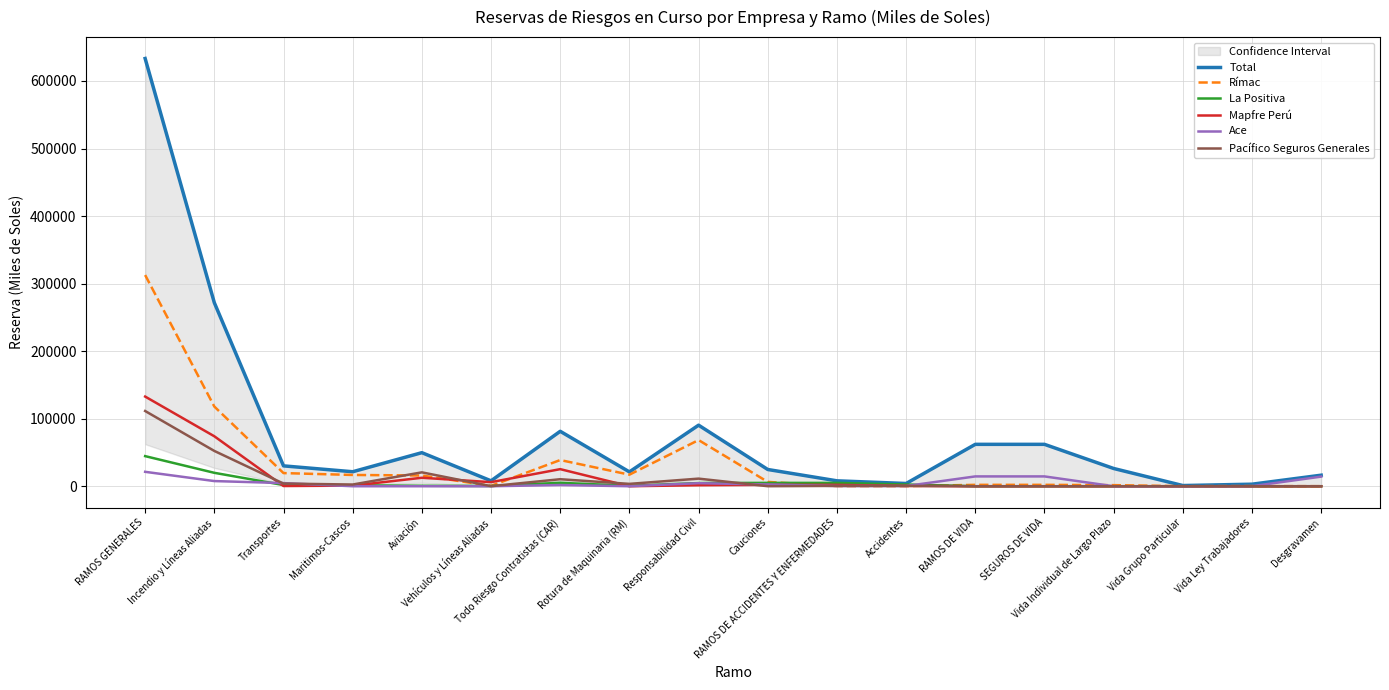

What is the maximum value for Mapfre Perú?

132758.1